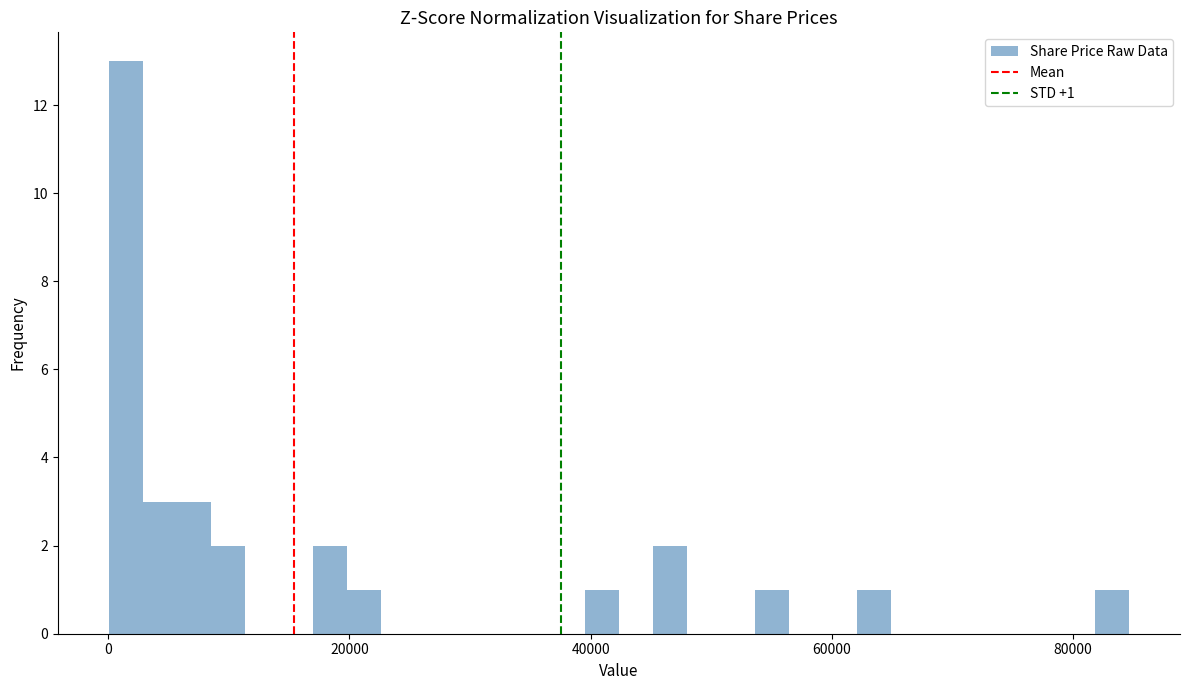

Read against the x-axis, roughly where is the centre of the tallest bar?

2000